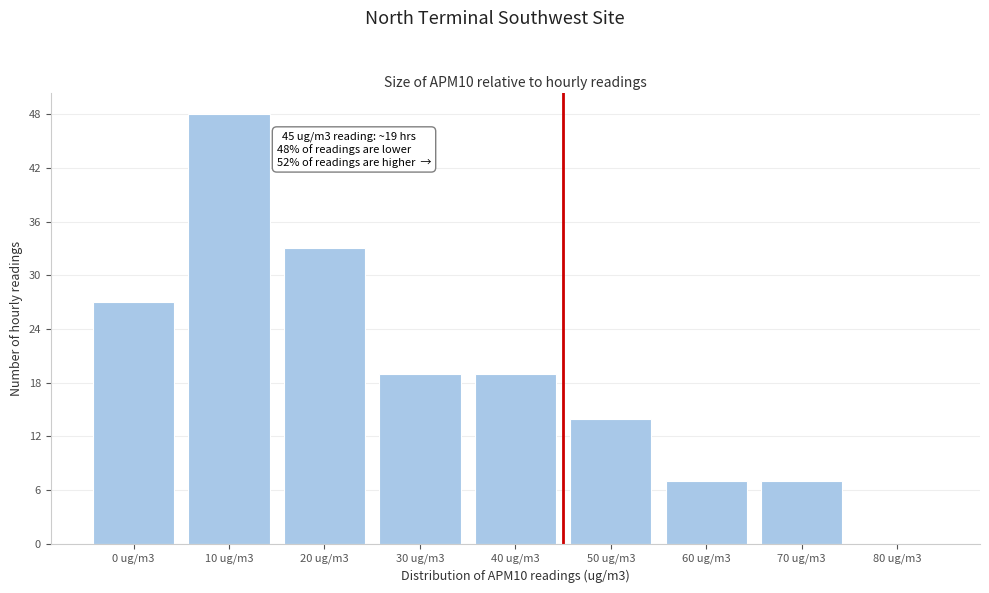

Reading right to left, what are all the values shown in this chart?

80 ug/m3=0	70 ug/m3=7	60 ug/m3=7	50 ug/m3=14	40 ug/m3=19	30 ug/m3=19	20 ug/m3=33	10 ug/m3=48	0 ug/m3=27